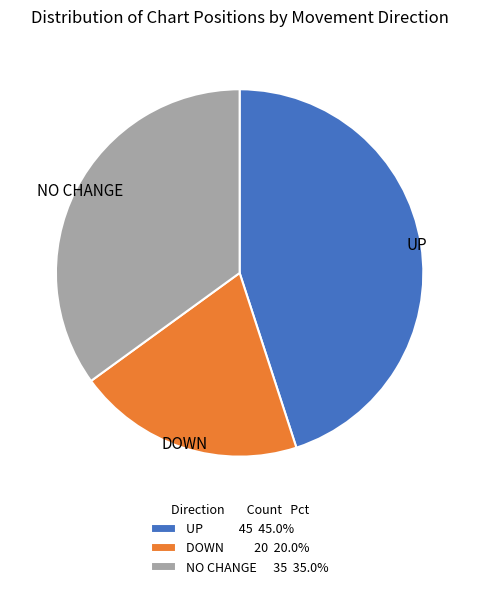

Is there a majority slice in this chart?

No